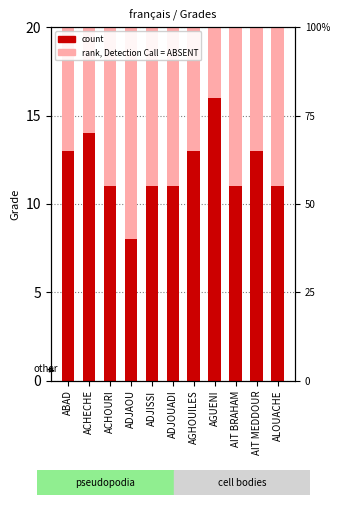

Where does the count series first go above 11?

ABAD